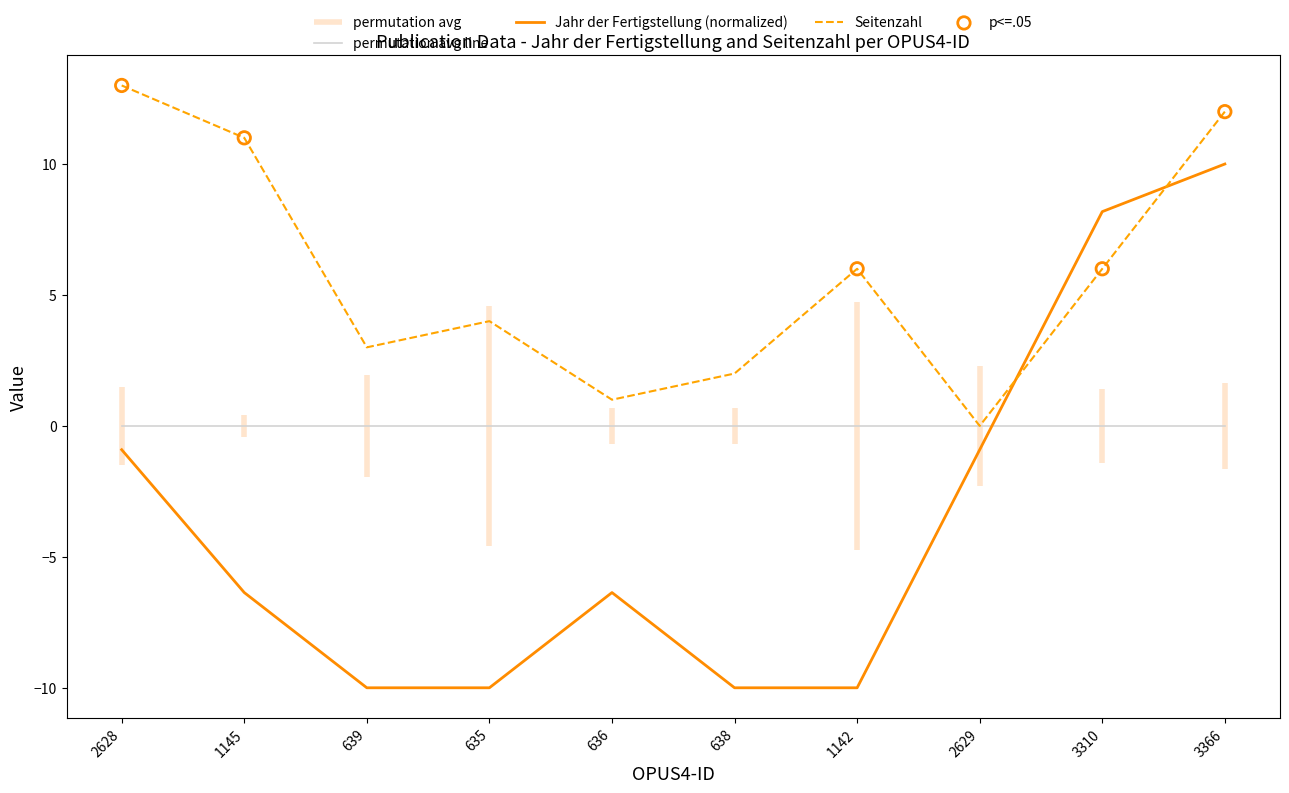

Is the value of Seitenzahl at 2629 greater than the value of Jahr der Fertigstellung at 3366?

No